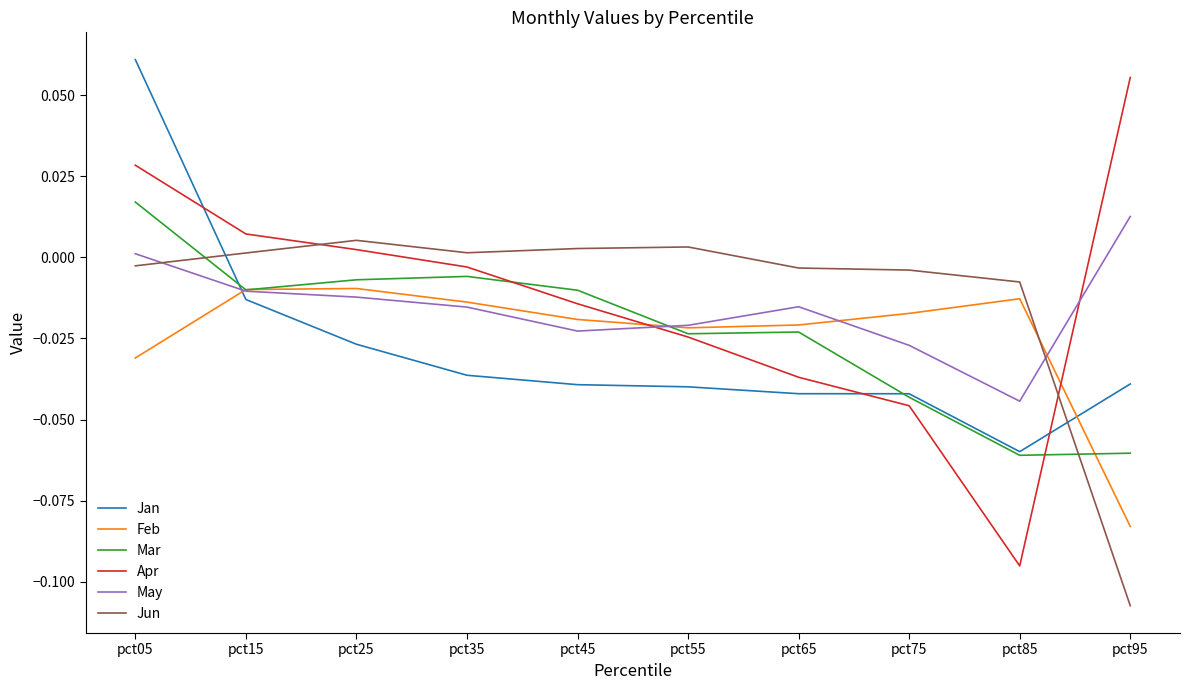

How many times do Mar and Jun cross each other?

2